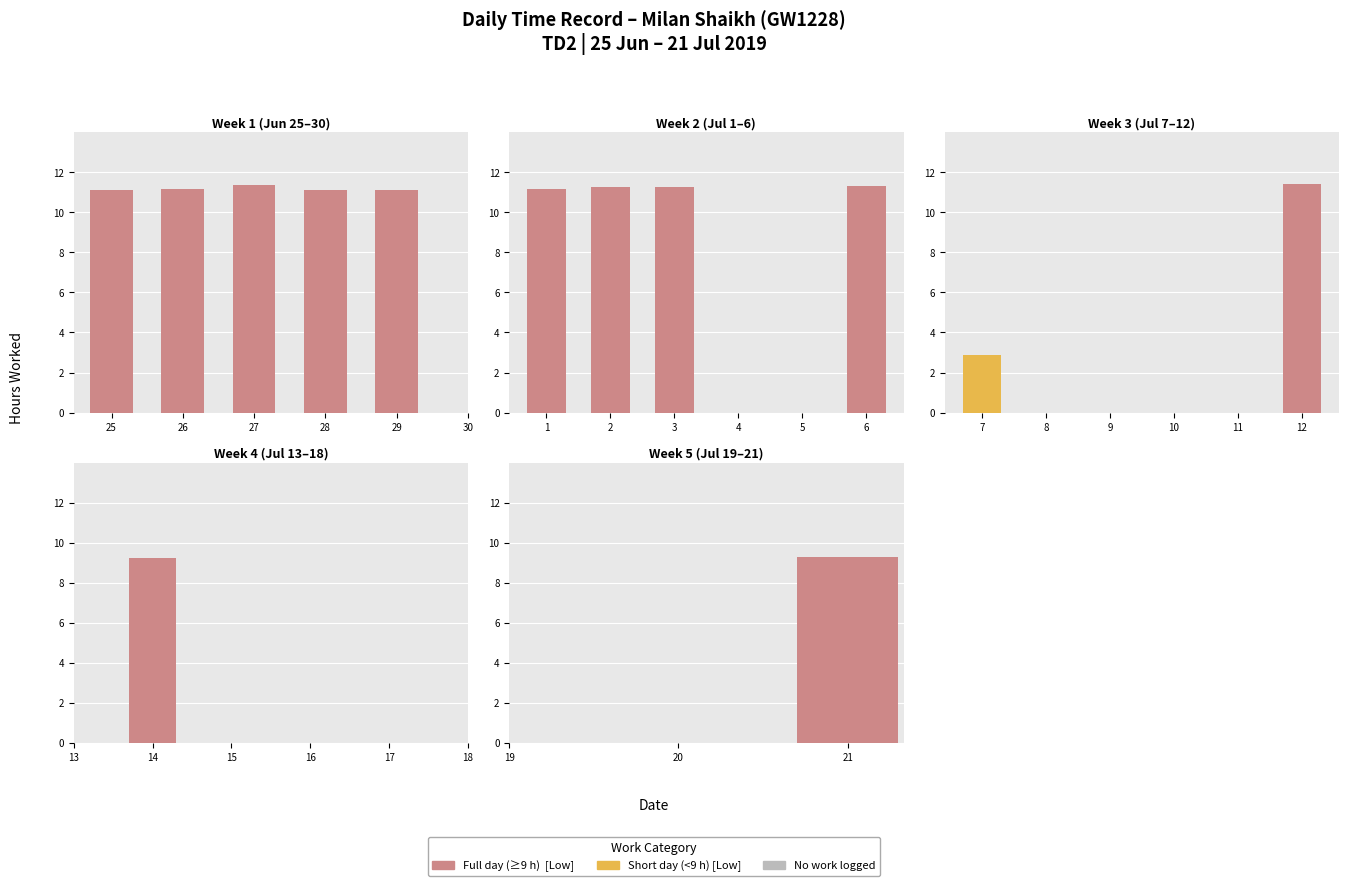

Reading left to right, transcribe all the data shown in this chart.

25=11.1	26=11.2	27=11.4	28=11.1	29=11.1	30=0.0	1=11.2	2=11.3	3=11.3	4=0.0	5=0.0	6=11.3	7=2.9	8=0.0	9=0.0	10=0.0	11=0.0	12=11.4	13=0.0	14=9.2	15=0.0	16=0.0	17=0.0	18=0.0	19=0.0	20=0.0	21=9.3